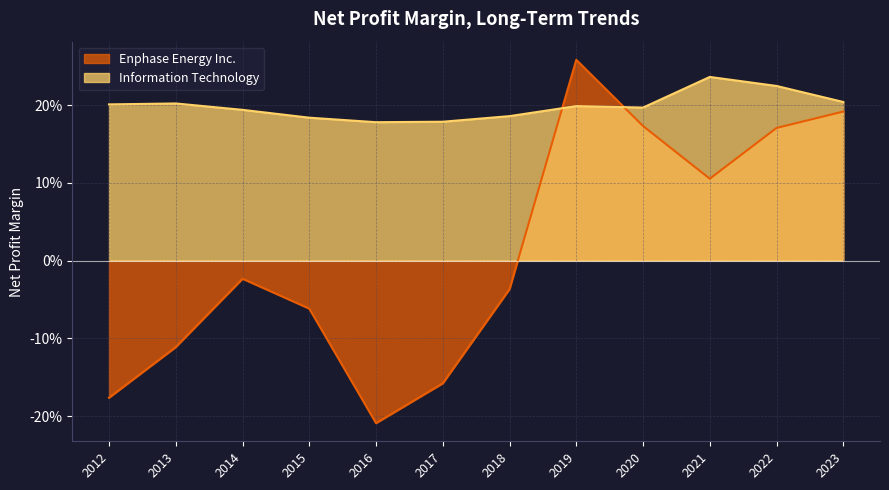

At how many categories does at least one series exceed 0?

12